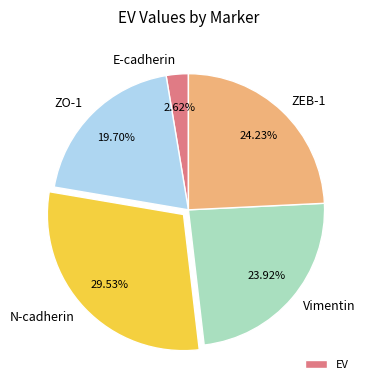

Does any single category account for the majority?

No